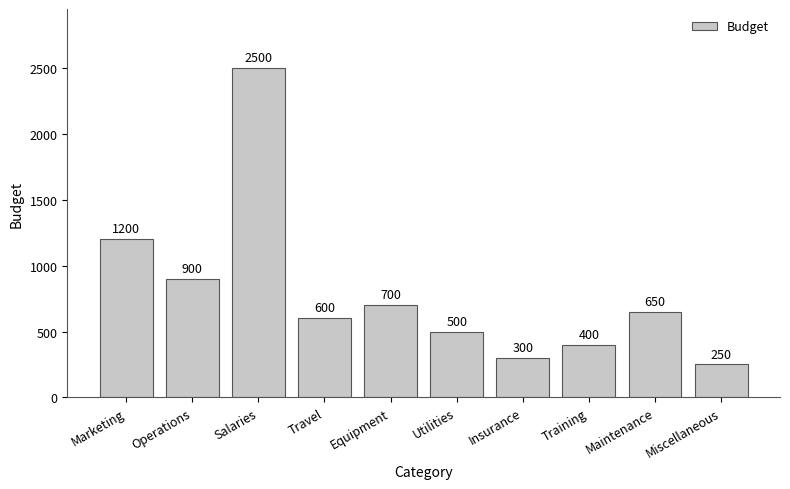

What is the label of the 6th bar from the left?

Utilities